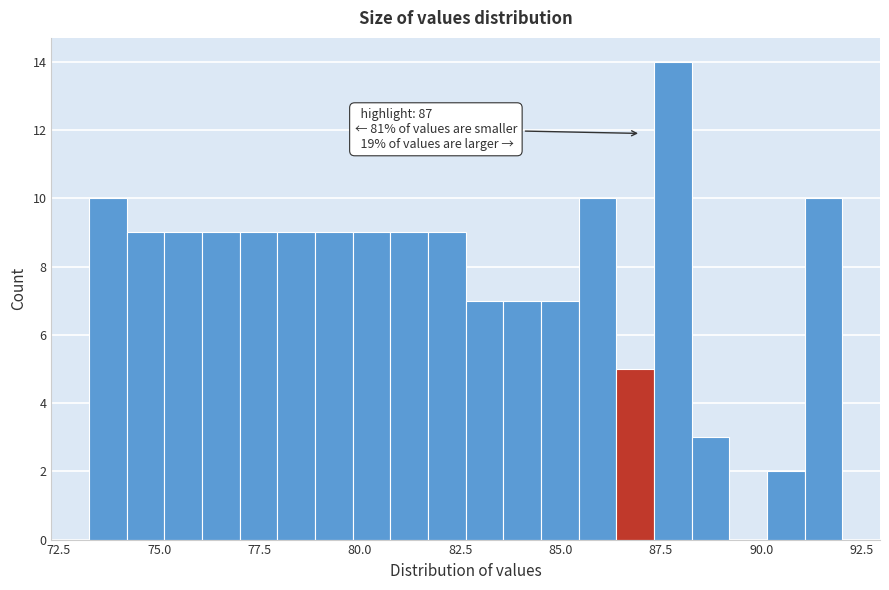

Around what value on the x-axis is the tallest bar? Give the approximate position of its centre, as read against the axis.

88.0